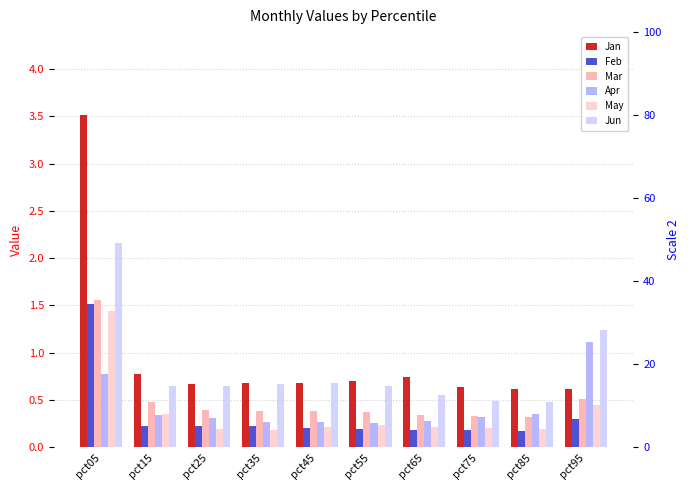

What are all the series names shown in the legend?

Jan, Feb, Mar, Apr, May, Jun